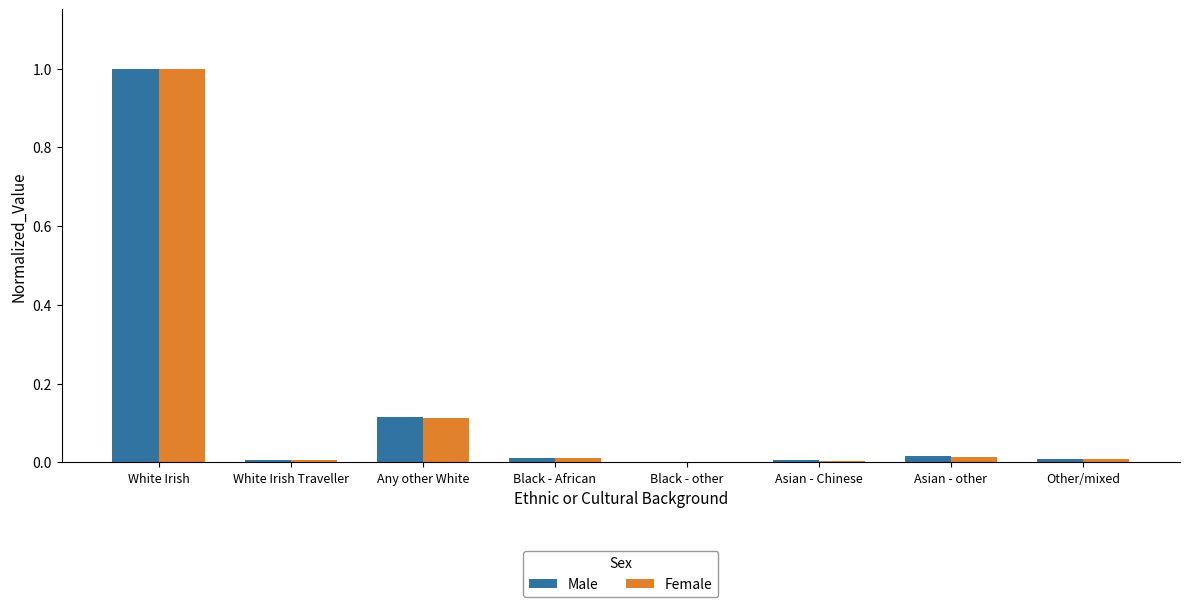

Is it true that Male equals 0.2 at Any other White?

False